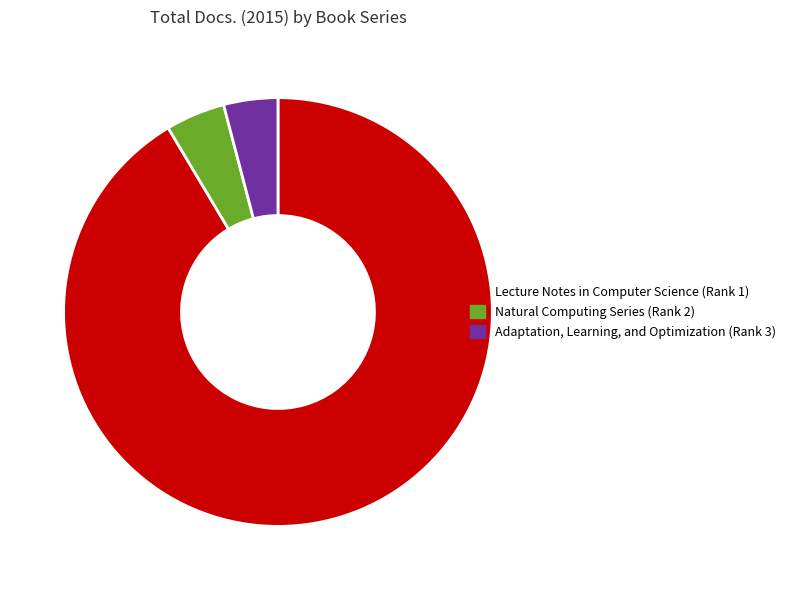

Is it true that Lecture Notes in Computer Science (Rank 1) is 91% of the pie?

True